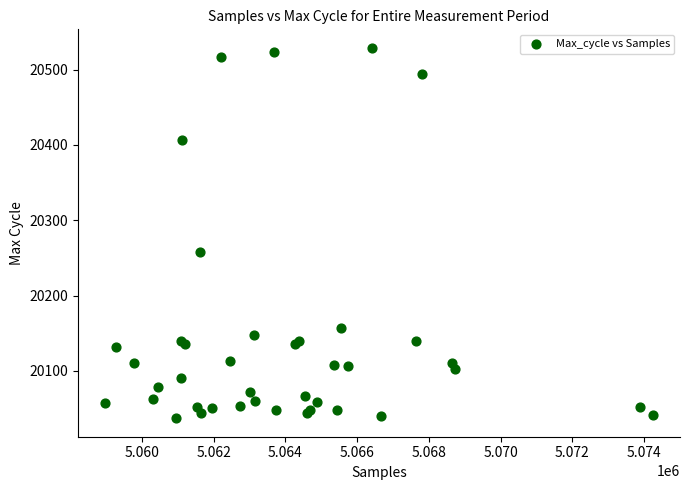

What Y value in the scatter plot is closest to 20283?

20258